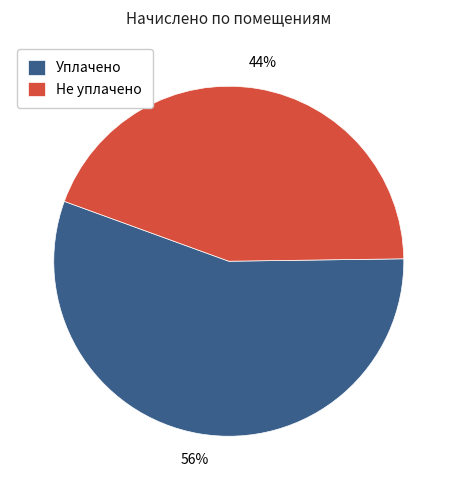

What is the ratio of the value at Не уплачено to the value at Уплачено?

0.8